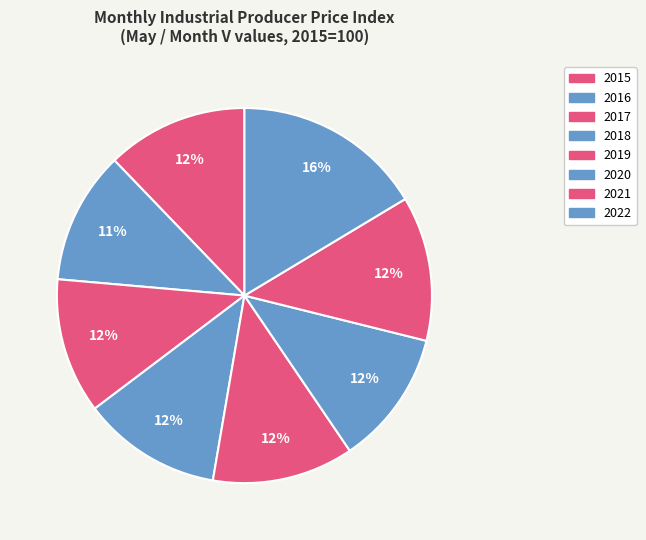

Approximately how many times larger is the value at 2018 compared to 2019?

1.0